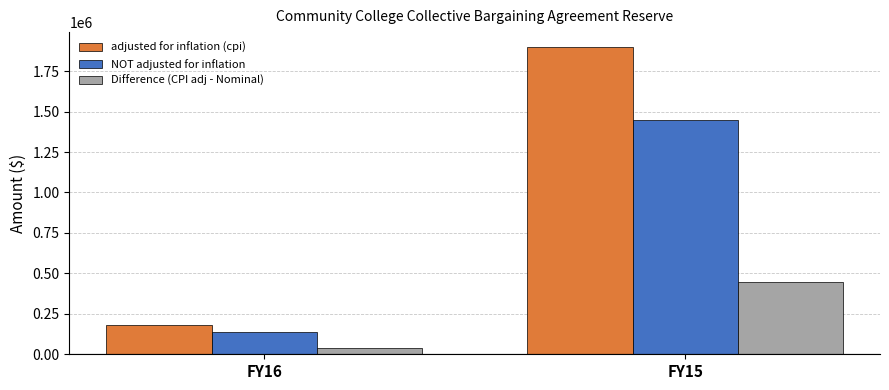

The Difference (CPI adj - Nominal) series shows 721084 at FY15. True or false?

False